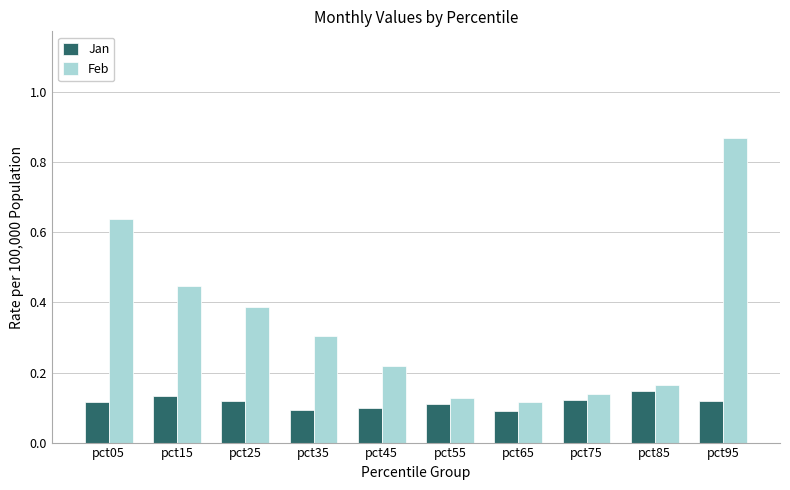

The Jan series shows 0.1 at pct25. True or false?

True